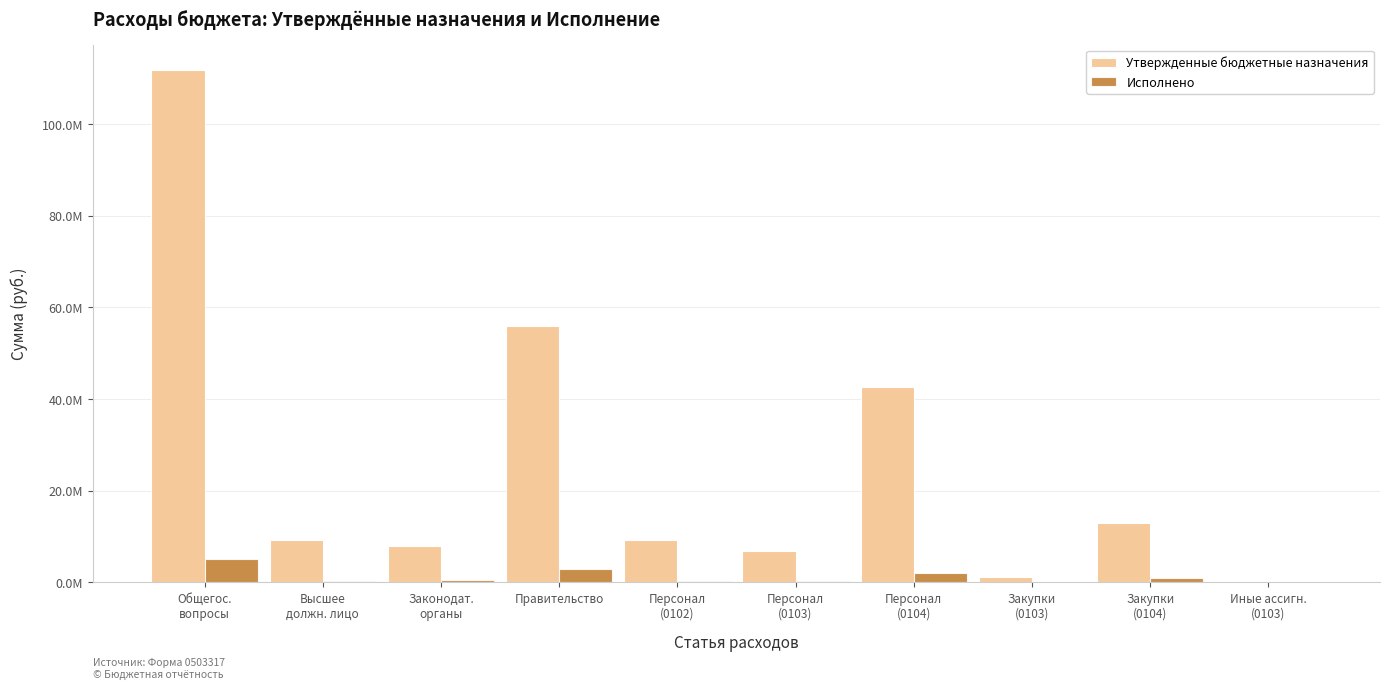

What position from the left is Законодат.
органы?

3